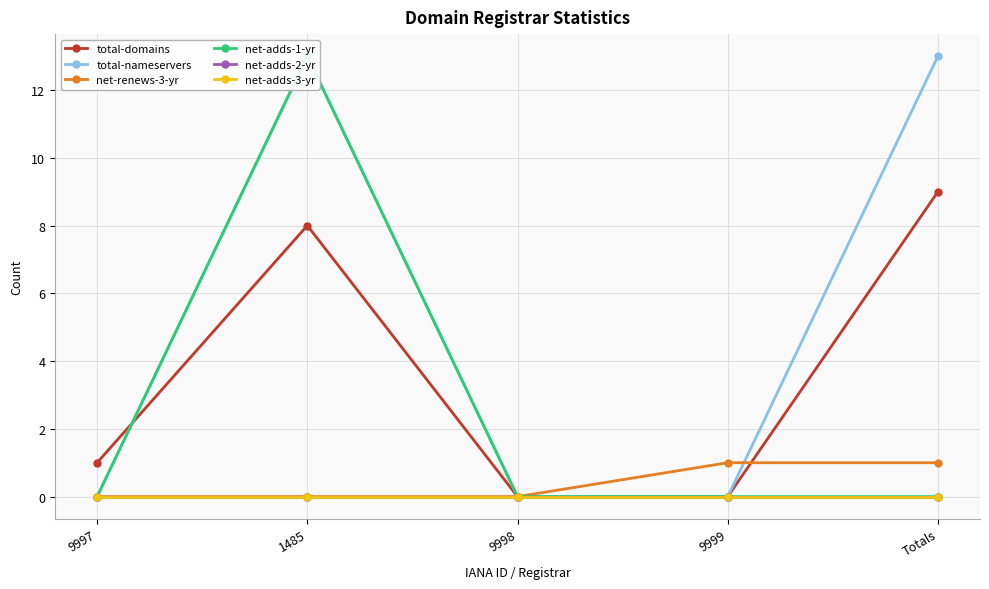

What is the difference between the total-domains values at 9997 and 1485?

7